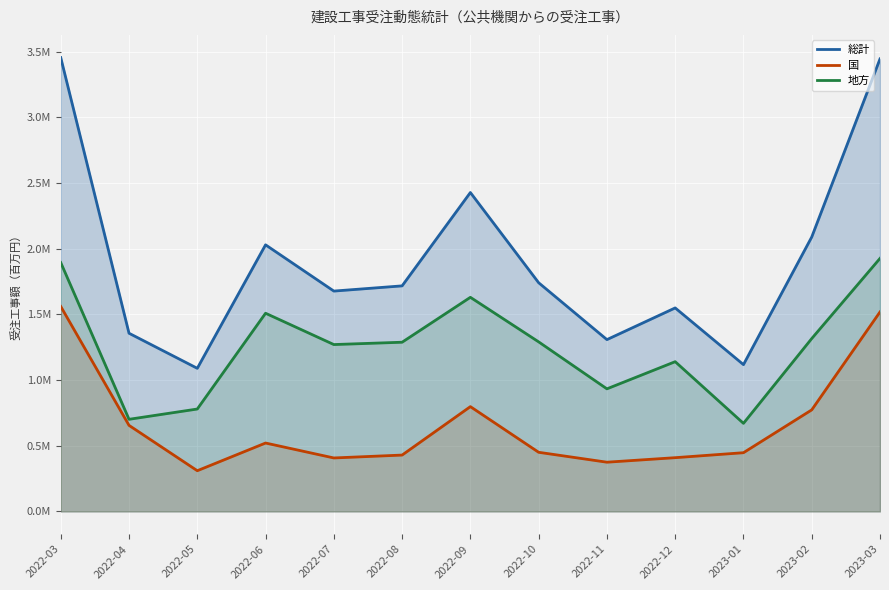

Reading left to right, list all the values displayed in this chart.

総計: 3454098.1	1356163.0	1089240.6	2028976.1	1677042.9	1716706.4	2427205.5	1740580.0	1307684.4	1548855.4	1117319.9	2088529.7	3443919.4
国: 1559979.1	655000.9	309856.3	520640.2	407032.8	428937.3	797634.6	450122.8	374693.3	409120.4	446967.9	772858.6	1518137.2
地方: 1894119.1	701162.1	779384.4	1508335.9	1270010.1	1287769.1	1629570.9	1290457.2	932991.1	1139735.0	670352.0	1315671.1	1925782.1